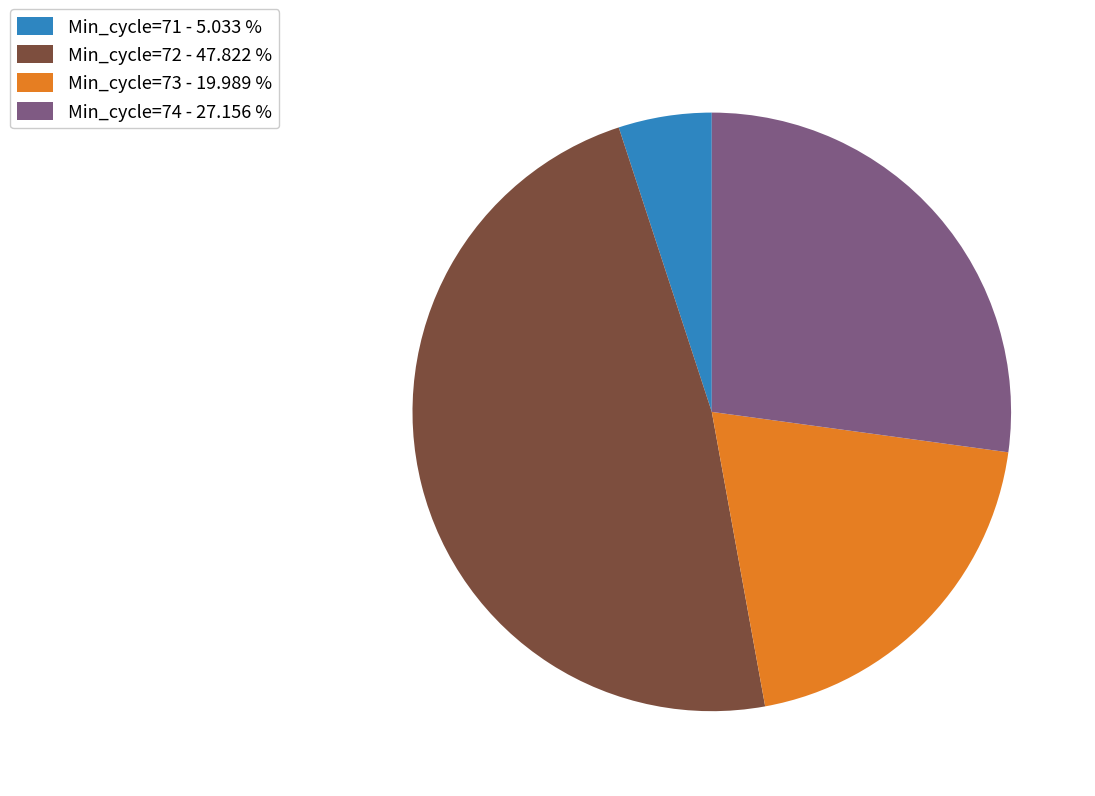

Which has a higher value, Min_cycle=71 - 5.033 % or Min_cycle=72 - 47.822 %?

Min_cycle=72 - 47.822 %